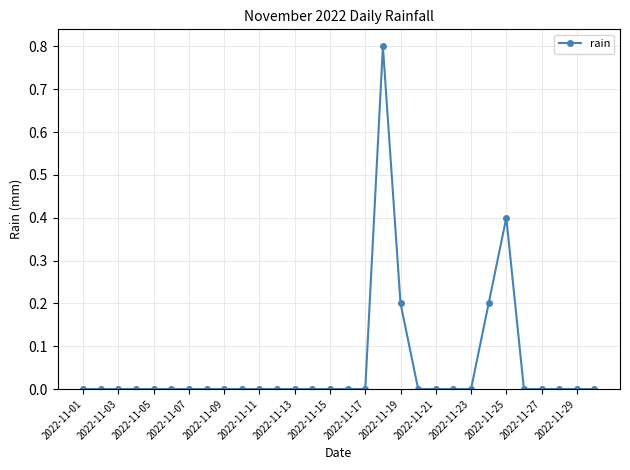

What is the greatest value displayed?

0.8